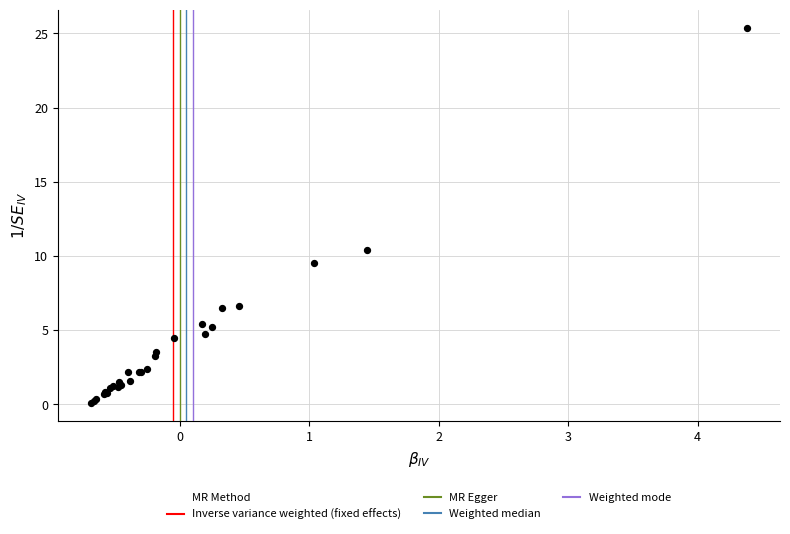

What Y value in the scatter plot is closest to 12?

10.4